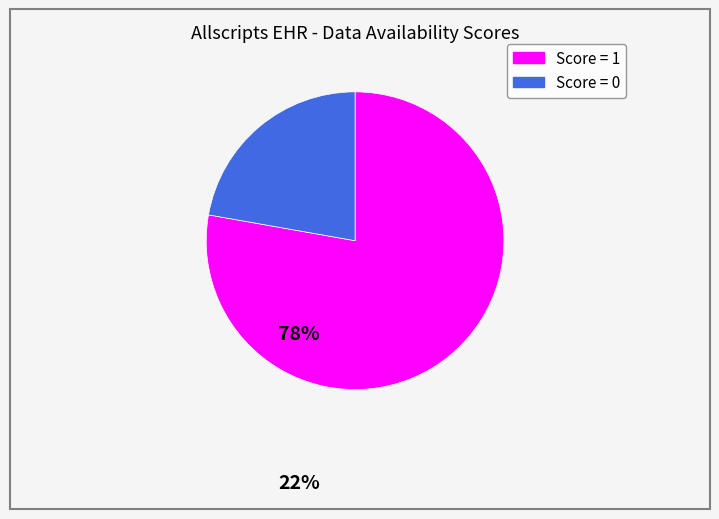

Is there any slice that represents more than half of the pie?

Yes